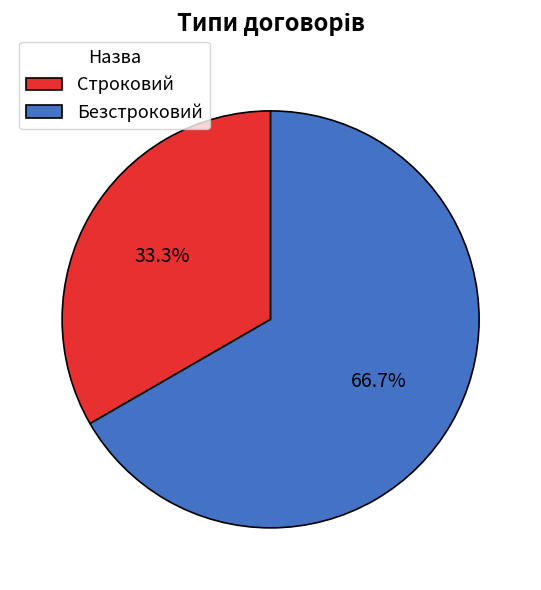

What percentage is NOT represented by Безстроковий?

33.3%